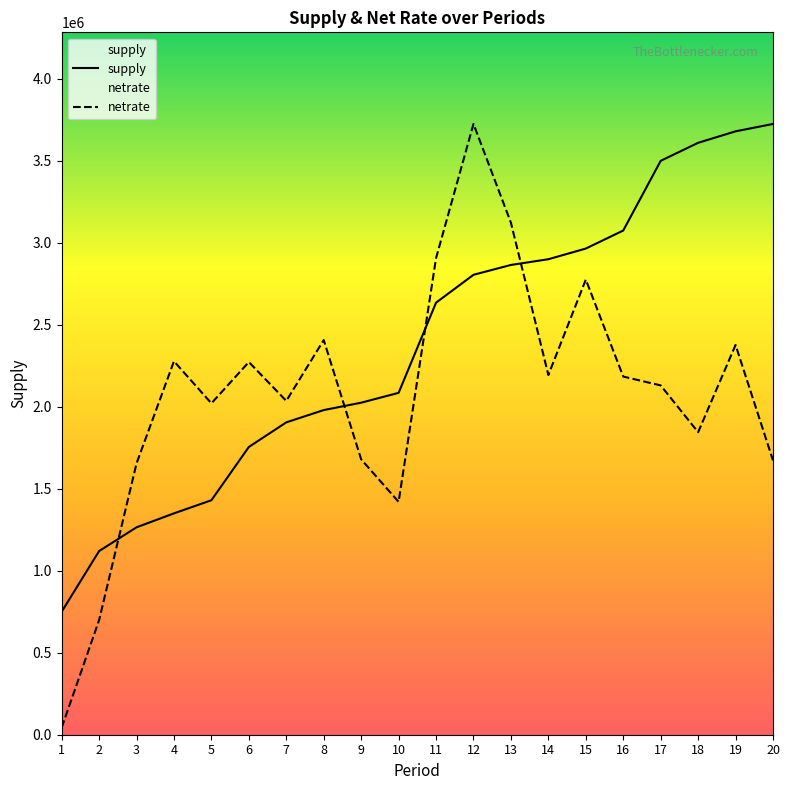

At which category does the chart reach its peak across all series?

20